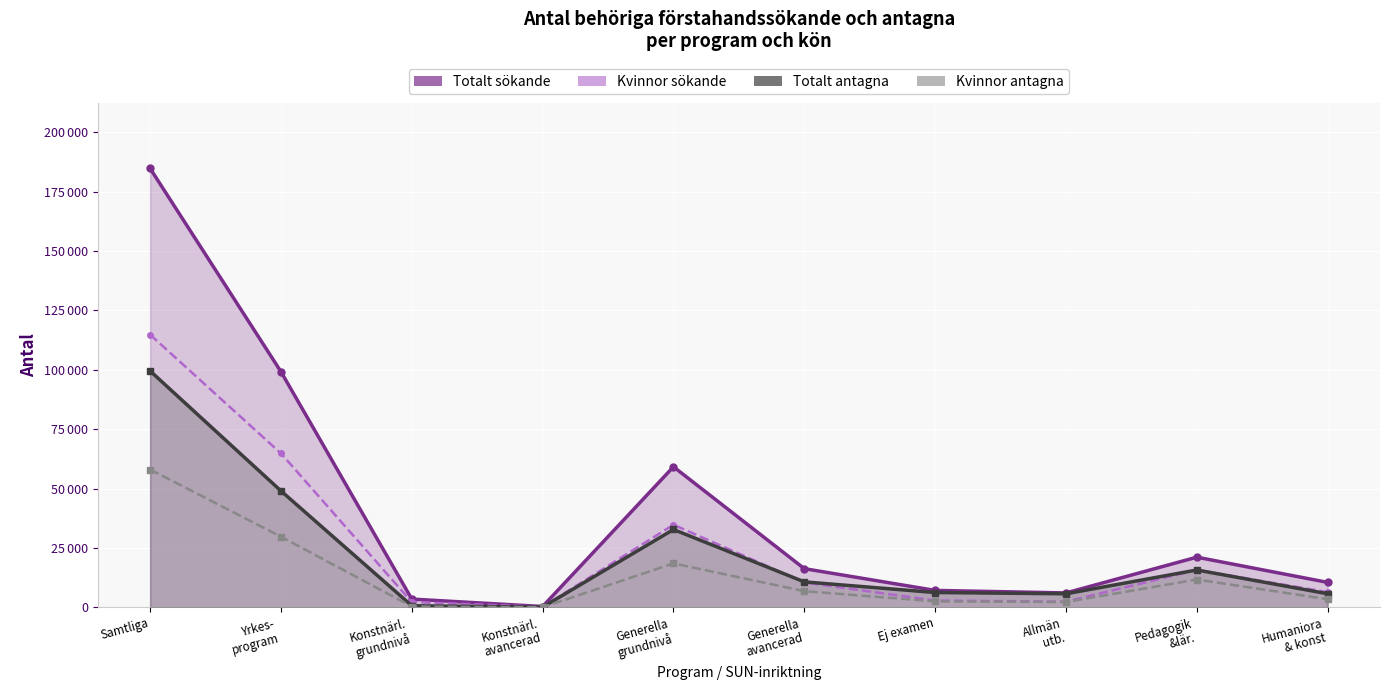

Is it true that Kvinnor sökande equals 6460 at Humaniora
& konst?

True